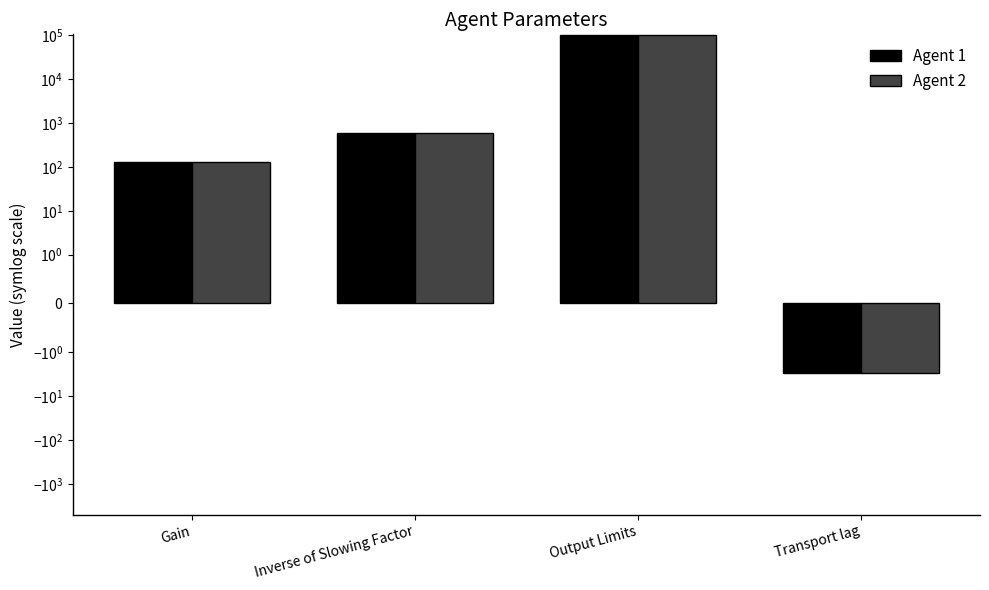

How many values in the Agent 1 series exceed 600?

1